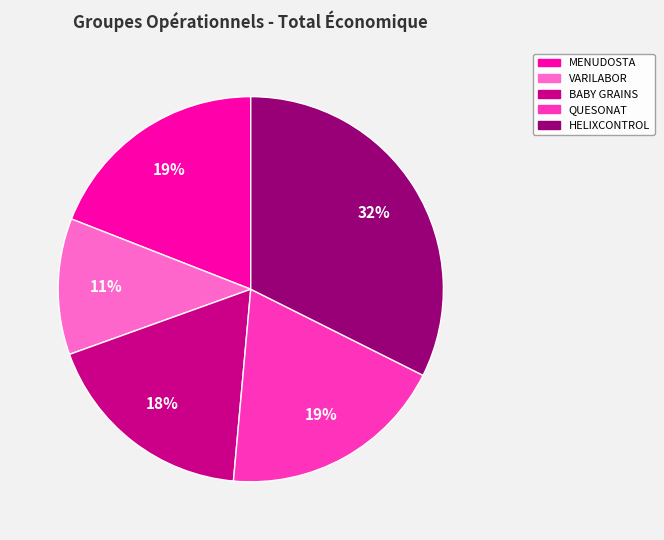

What is the largest slice in the pie chart?

HELIXCONTROL